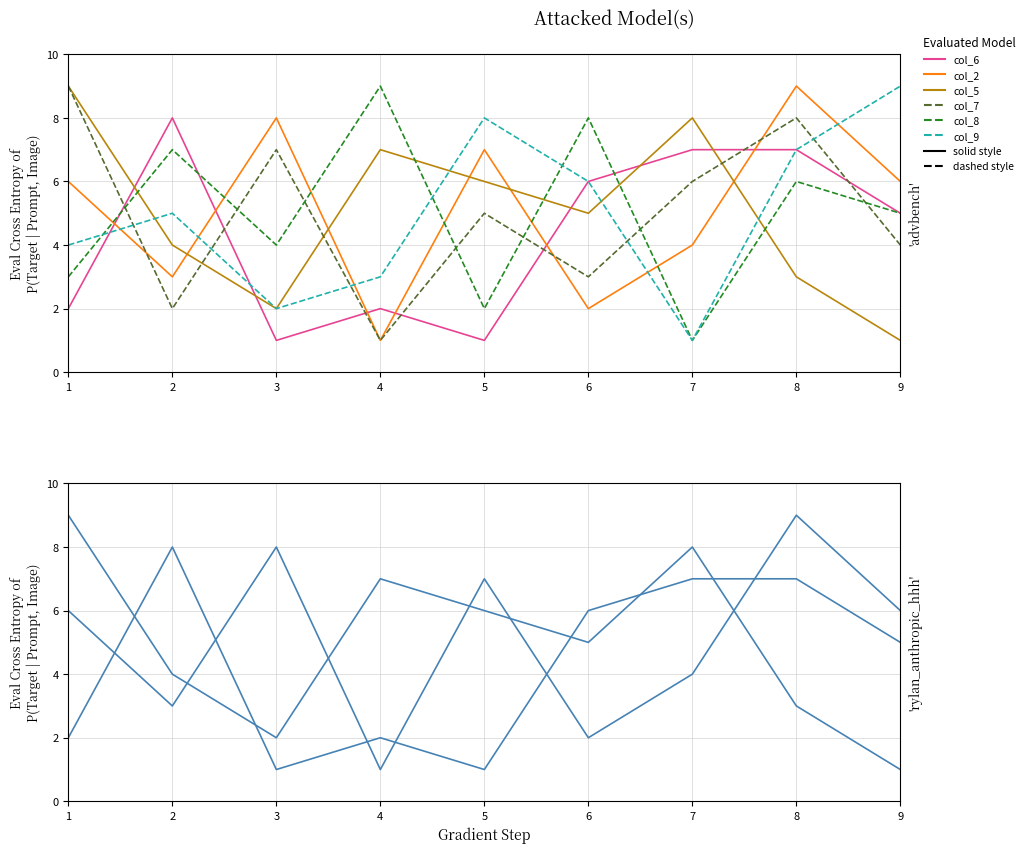

Reading left to right, transcribe all the data shown in this chart.

col_6: 2	8	1	2	1	6	7	7	5
col_2: 6	3	8	1	7	2	4	9	6
col_5: 9	4	2	7	6	5	8	3	1
col_7: 9	2	7	1	5	3	6	8	4
col_8: 3	7	4	9	2	8	1	6	5
col_9: 4	5	2	3	8	6	1	7	9